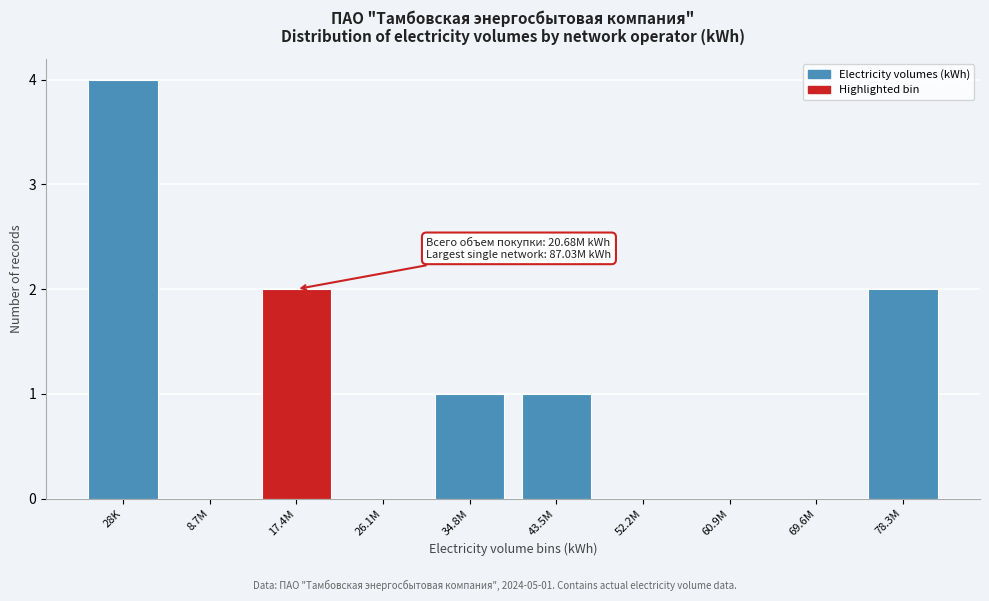

Reading left to right, what are all the values shown in this chart?

28K=4	8.7M=0	17.4M=2	26.1M=0	34.8M=1	43.5M=1	52.2M=0	60.9M=0	69.6M=0	78.3M=2